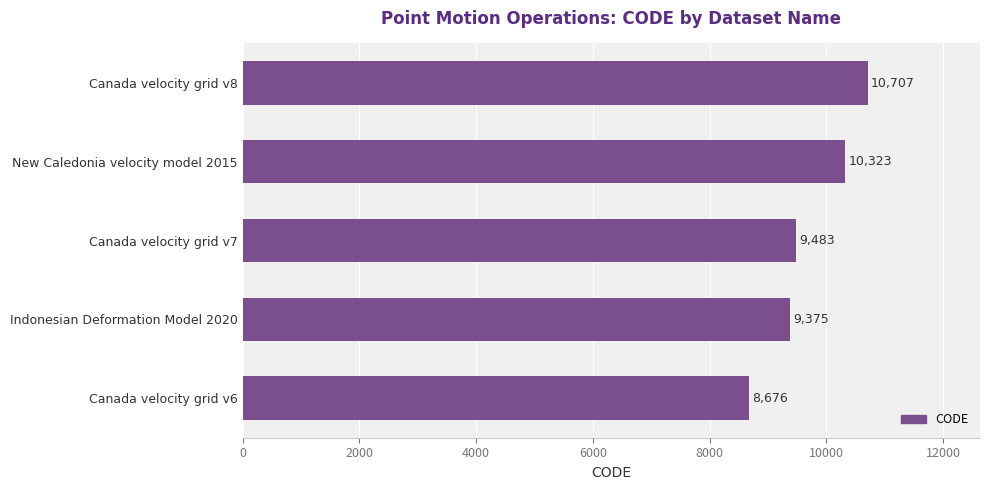

What value does the data have at Canada velocity grid v8, to the nearest 100?

10700